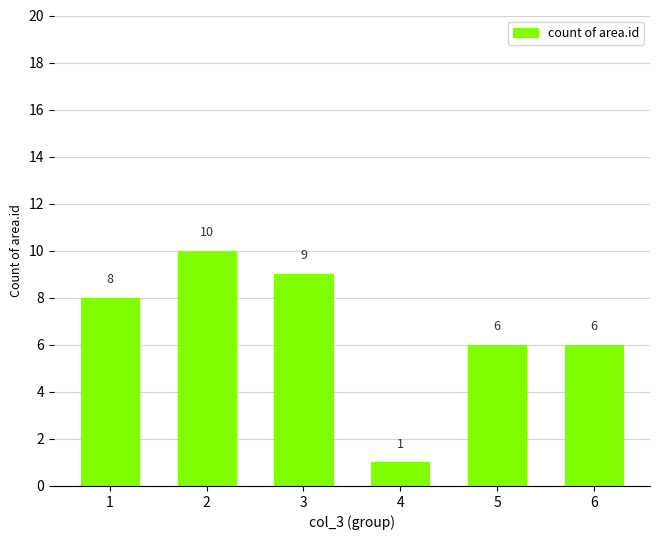

Count the number of data series in this chart.

1